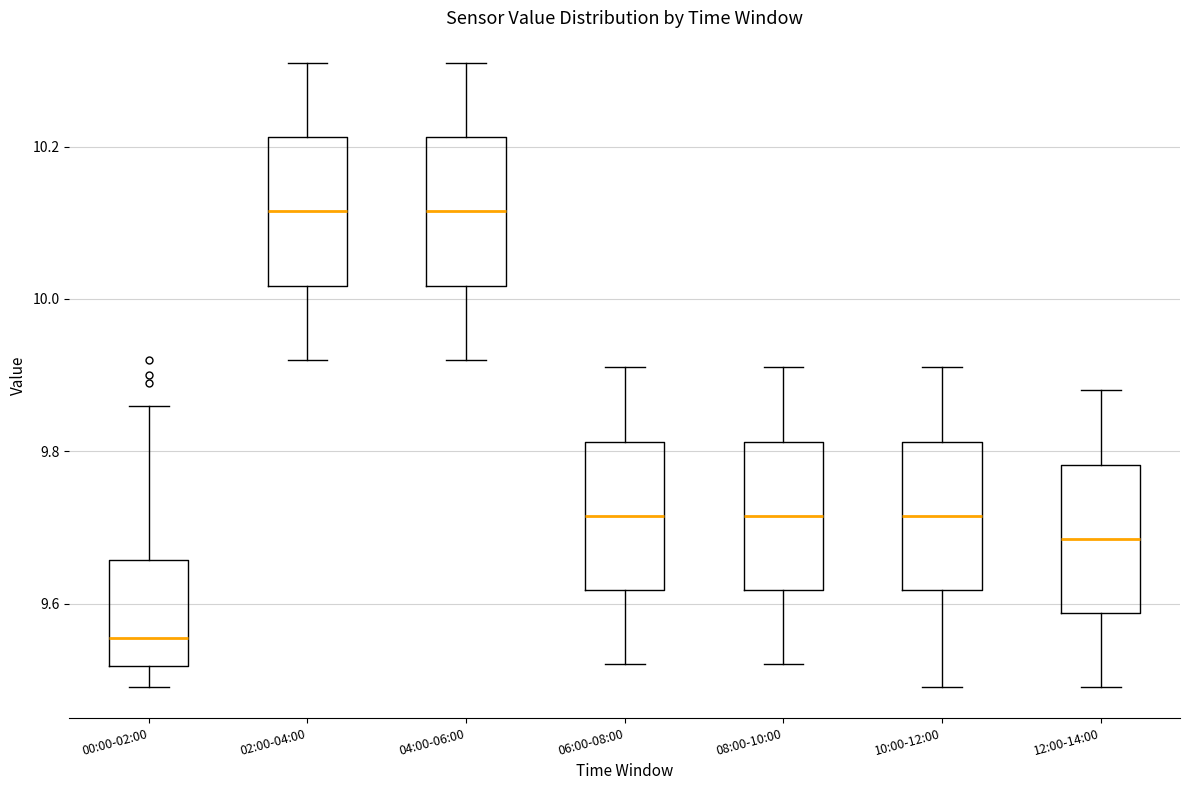

Reading left to right, transcribe this box plot: for each box, give where its median line is, the range the box spans, and where its two whiskers end, as read against the y-axis. The values are not printed on the chart, so give them approximately, as read against the axis.

00:00-02:00: median 9.56, box 9.52 to 9.66, whiskers 9.50 to 9.86
02:00-04:00: median 10.12, box 10.02 to 10.22, whiskers 9.92 to 10.32
04:00-06:00: median 10.12, box 10.02 to 10.22, whiskers 9.92 to 10.32
06:00-08:00: median 9.72, box 9.62 to 9.82, whiskers 9.52 to 9.92
08:00-10:00: median 9.72, box 9.62 to 9.82, whiskers 9.52 to 9.92
10:00-12:00: median 9.72, box 9.62 to 9.82, whiskers 9.50 to 9.92
12:00-14:00: median 9.68, box 9.58 to 9.78, whiskers 9.50 to 9.88